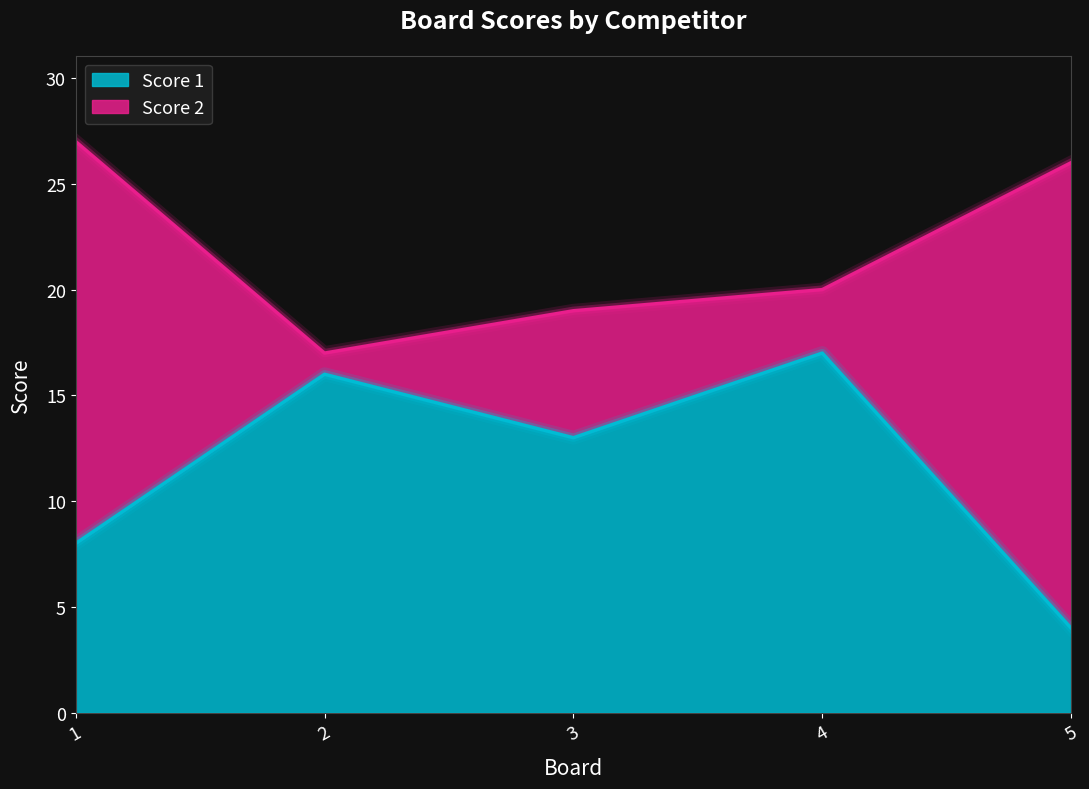

What is the maximum value shown in the chart?

17